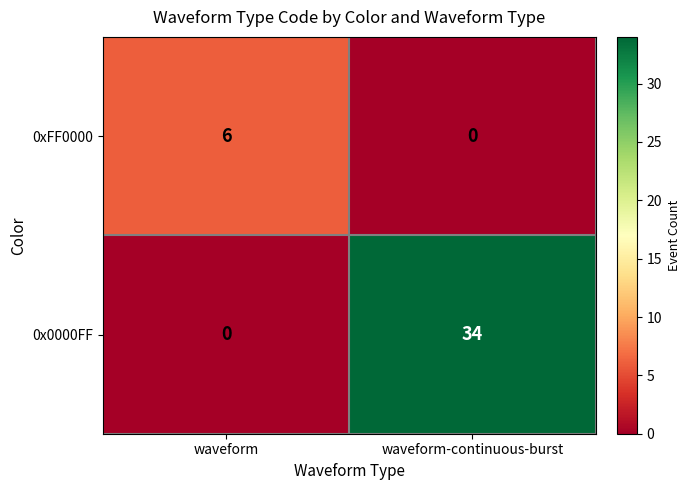

What is the difference between the 0xFF0000 values at waveform-continuous-burst and waveform?

6